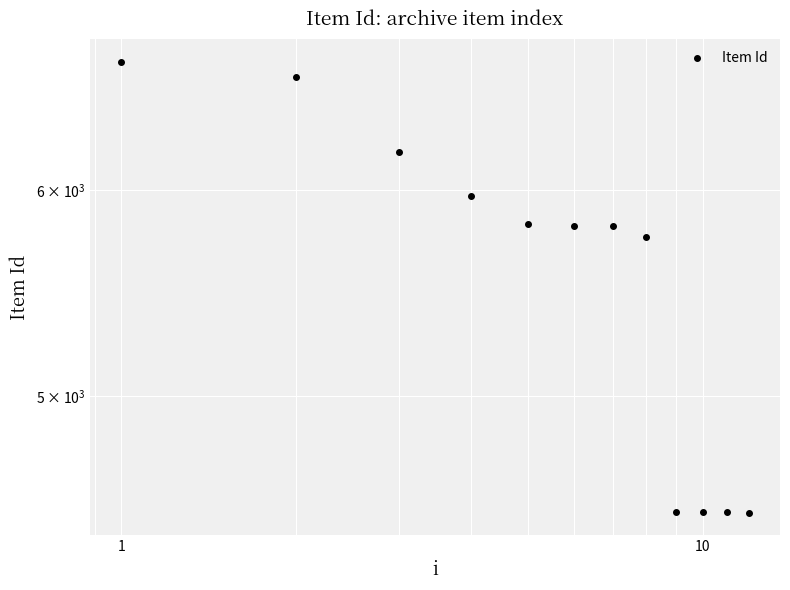

Reading right to left, list all the values displayed in this chart.

4510	4512	4513	4515	5759	5812	5813	5824	5968	6206	6630	6724